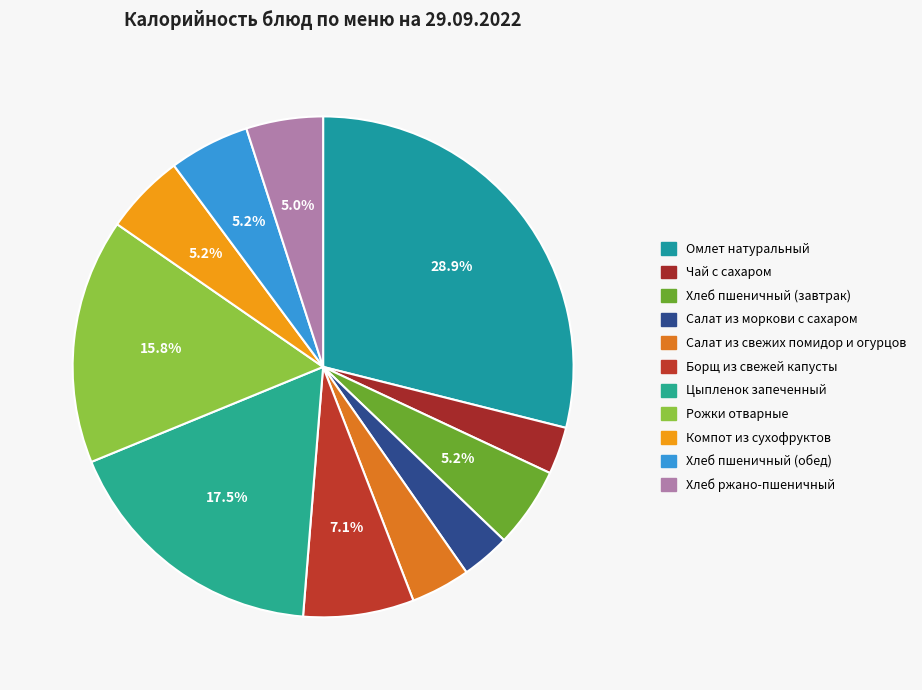

How many slices are in this pie chart?

11